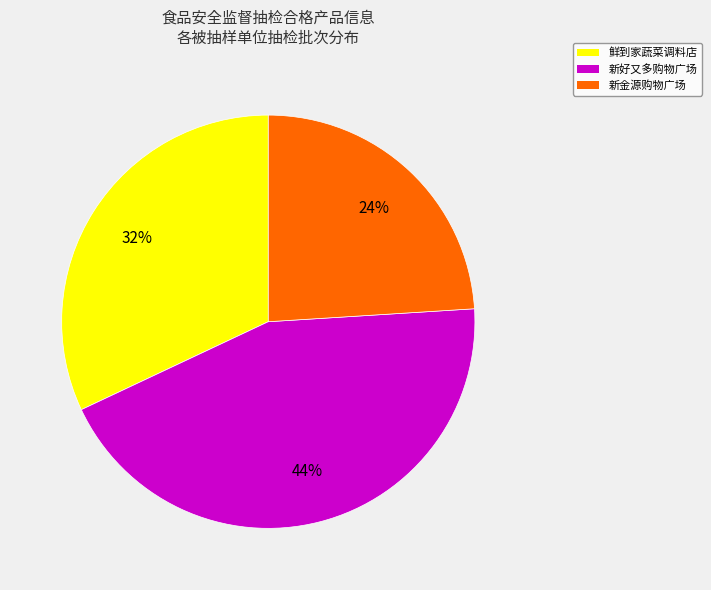

To the nearest percent, what is the combined percentage of 鲜到家蔬菜调料店 and 新好又多购物广场?

76%